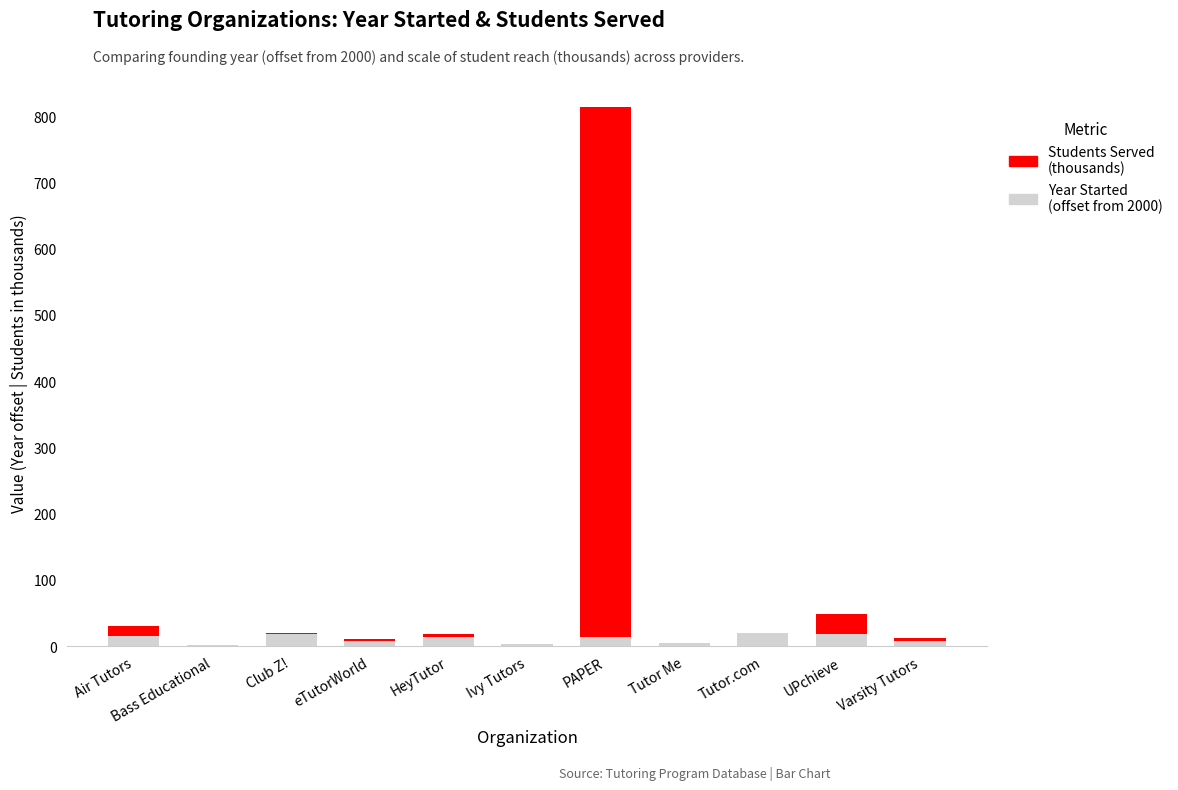

At which category is the sum across all series the highest?

PAPER